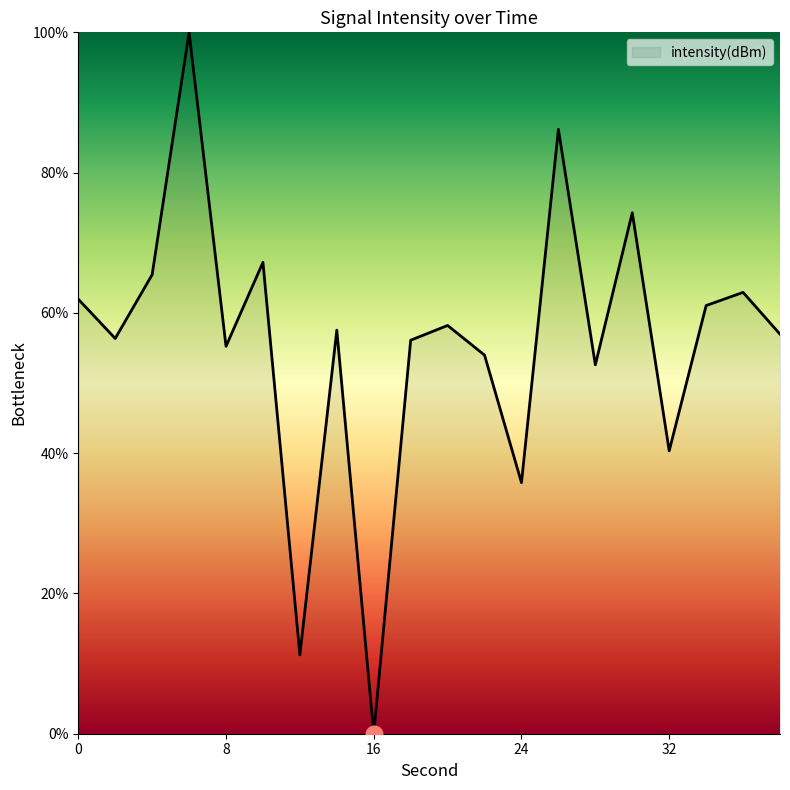

What is the greatest value displayed?

100.0